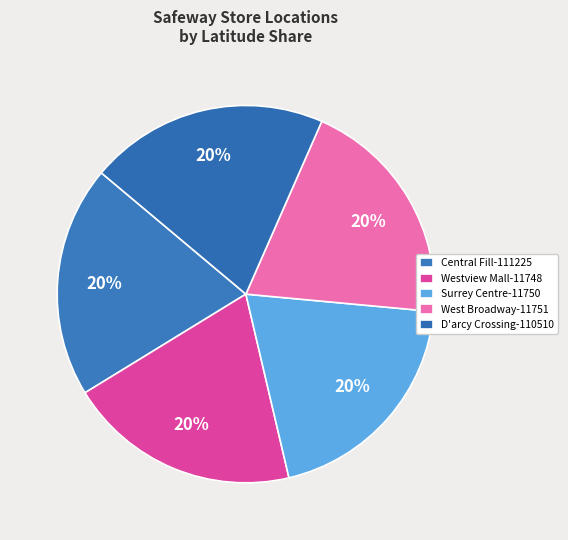

What is the smallest slice in the pie chart?

Surrey Centre-11750